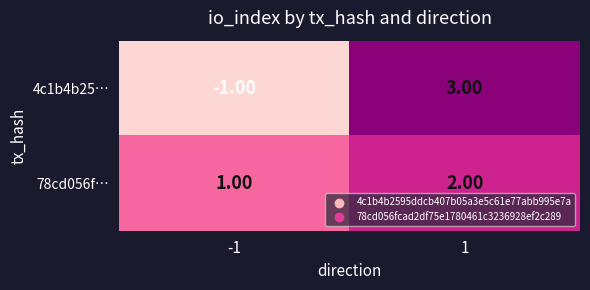

Which series has the largest range (max minus min)?

4c1b4b25…